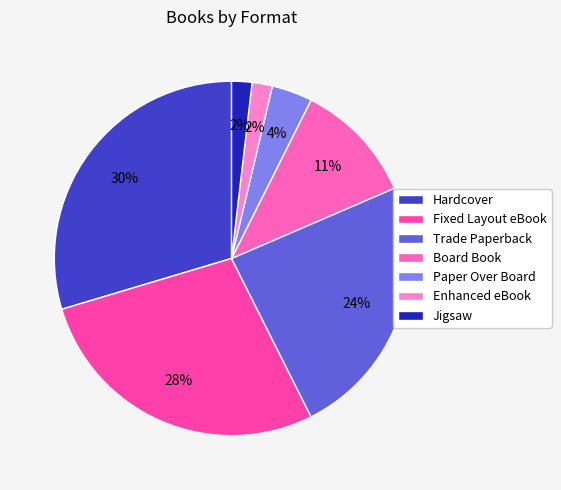

Approximately how many times larger is the value at Trade Paperback compared to Board Book?

2.2